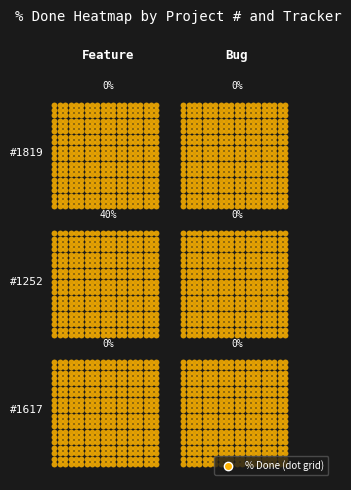

Rank the series by their maximum value, from highest to lowest.

1252, 1617, 1819